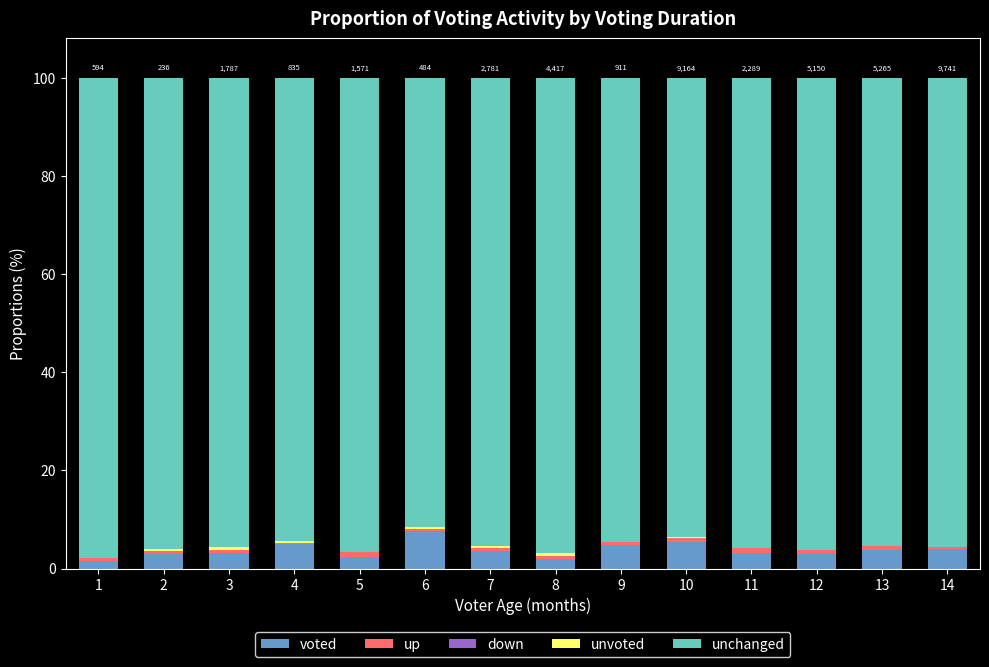

What is the maximum value for voted?

7.6